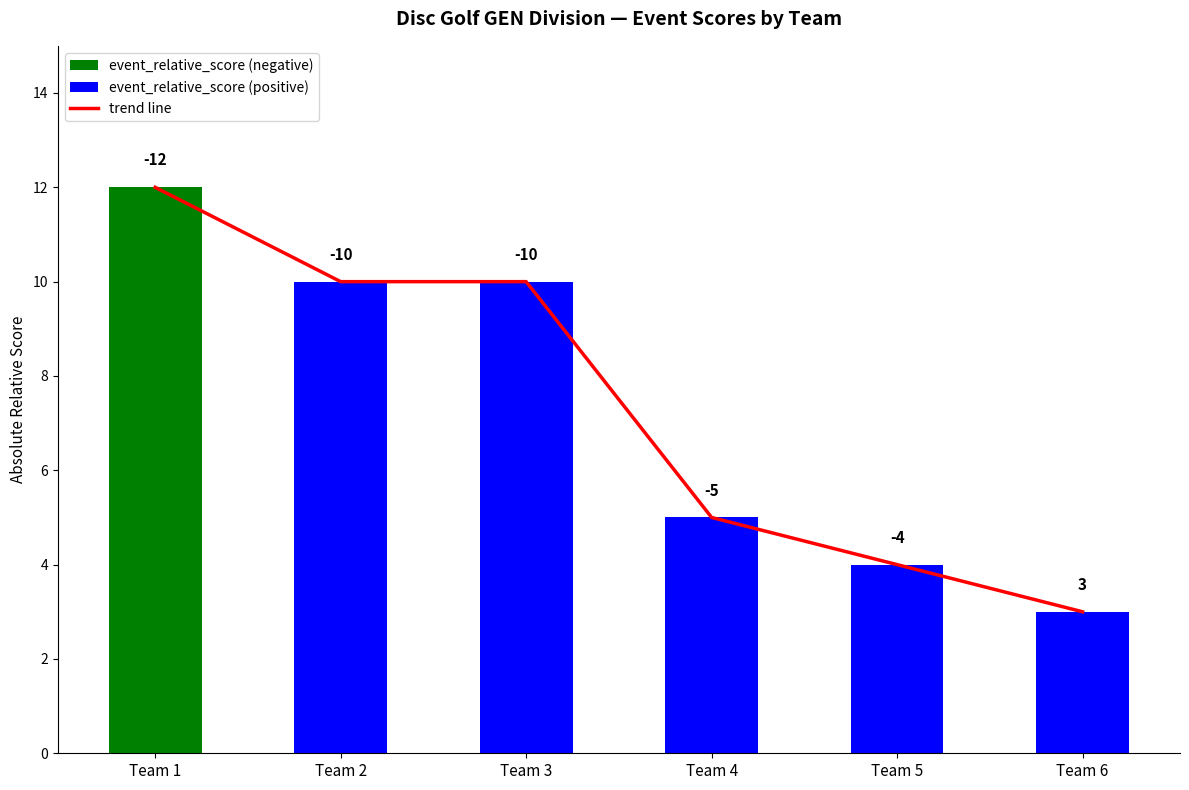

Which category has the lowest value across all series?

Team 6